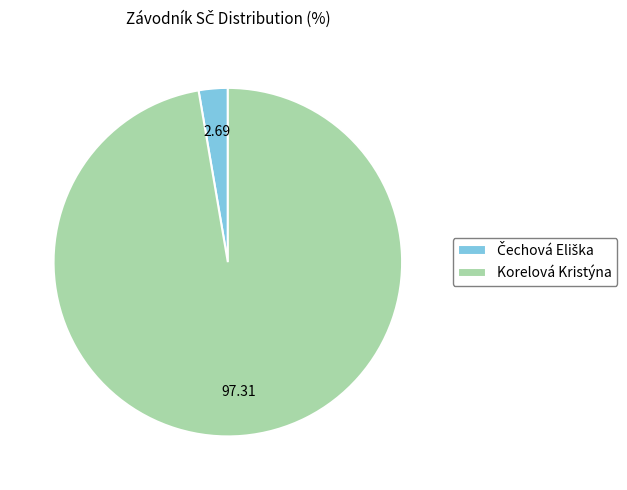

True or false: Korelová Kristýna accounts for 97% of the total.

True